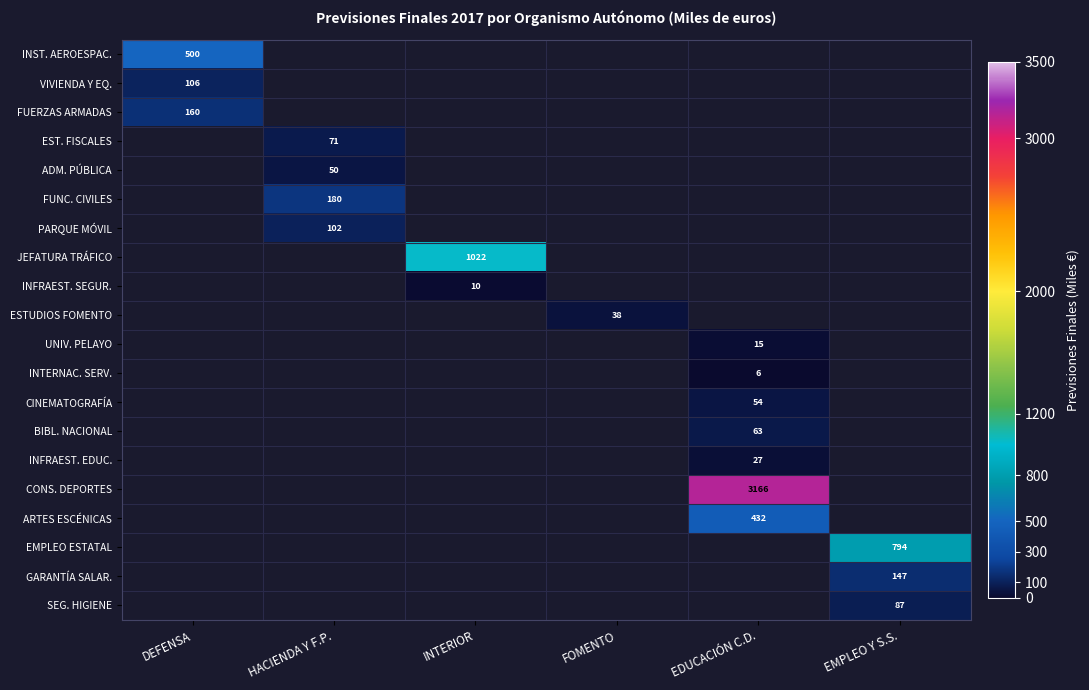

Is it true that CINEMATOGRAFÍA equals 54.0 at EDUCACIÓN C.D.?

True